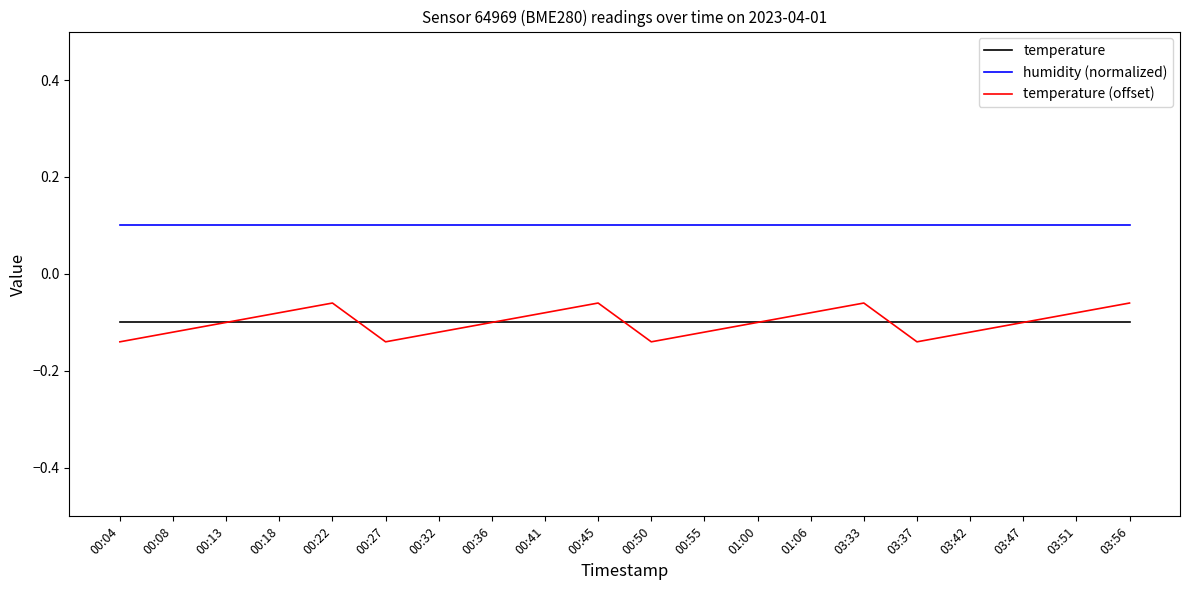

Is the value of temperature (offset) at 01:00 greater than the value of humidity (normalized) at 00:22?

No